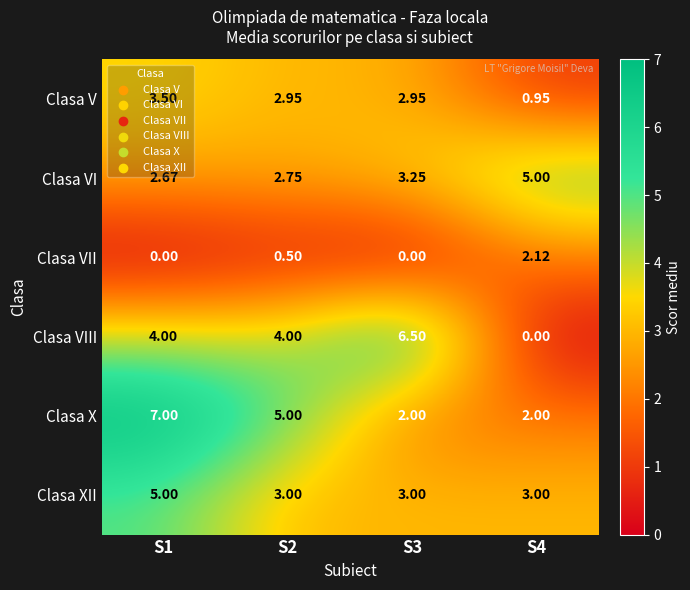

Which series changed the most between S2 and S4?

Clasa VIII